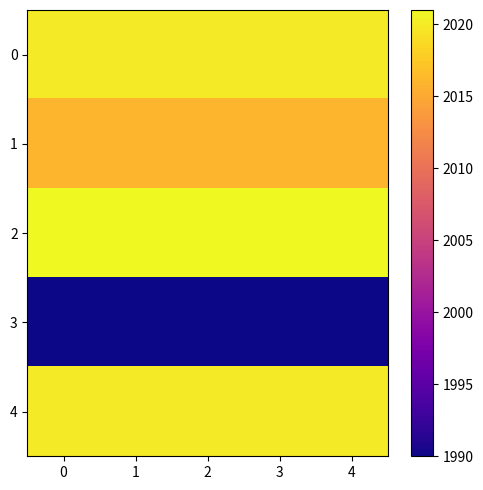

What is the maximum value shown in the chart?

2021